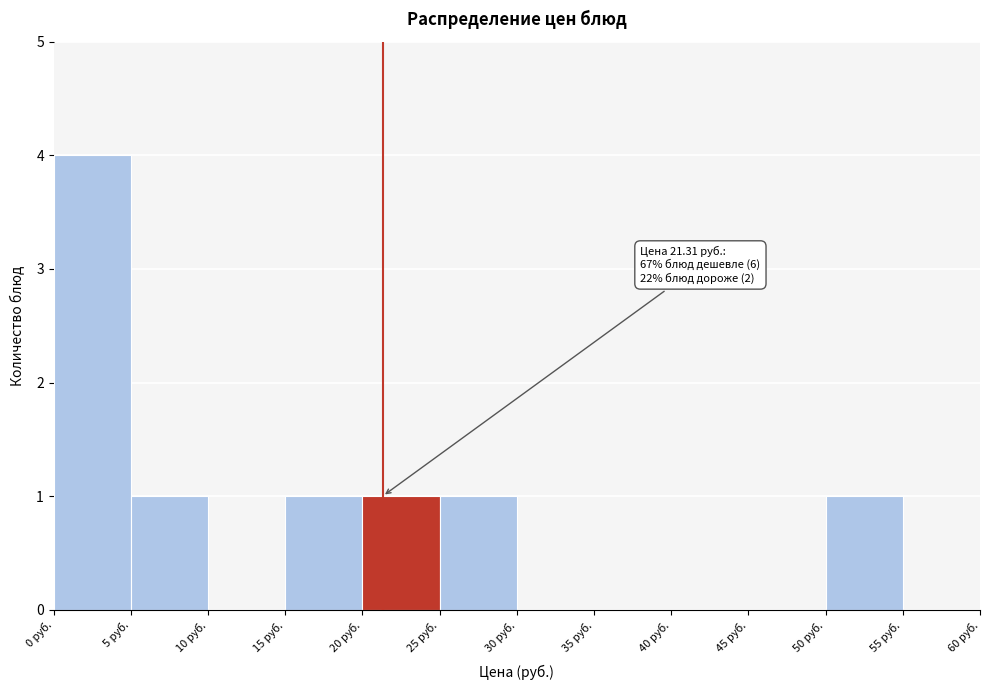

Which range on the x-axis has the tallest bar?

0 to 5